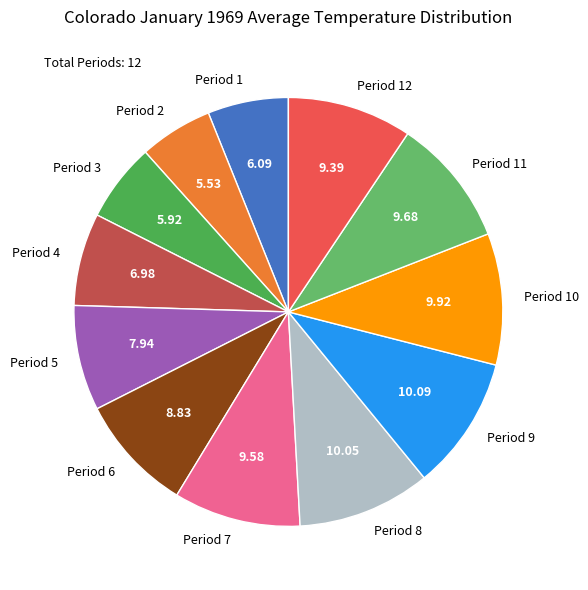

Is the sum of Period 6 and Period 2 greater than half?

No